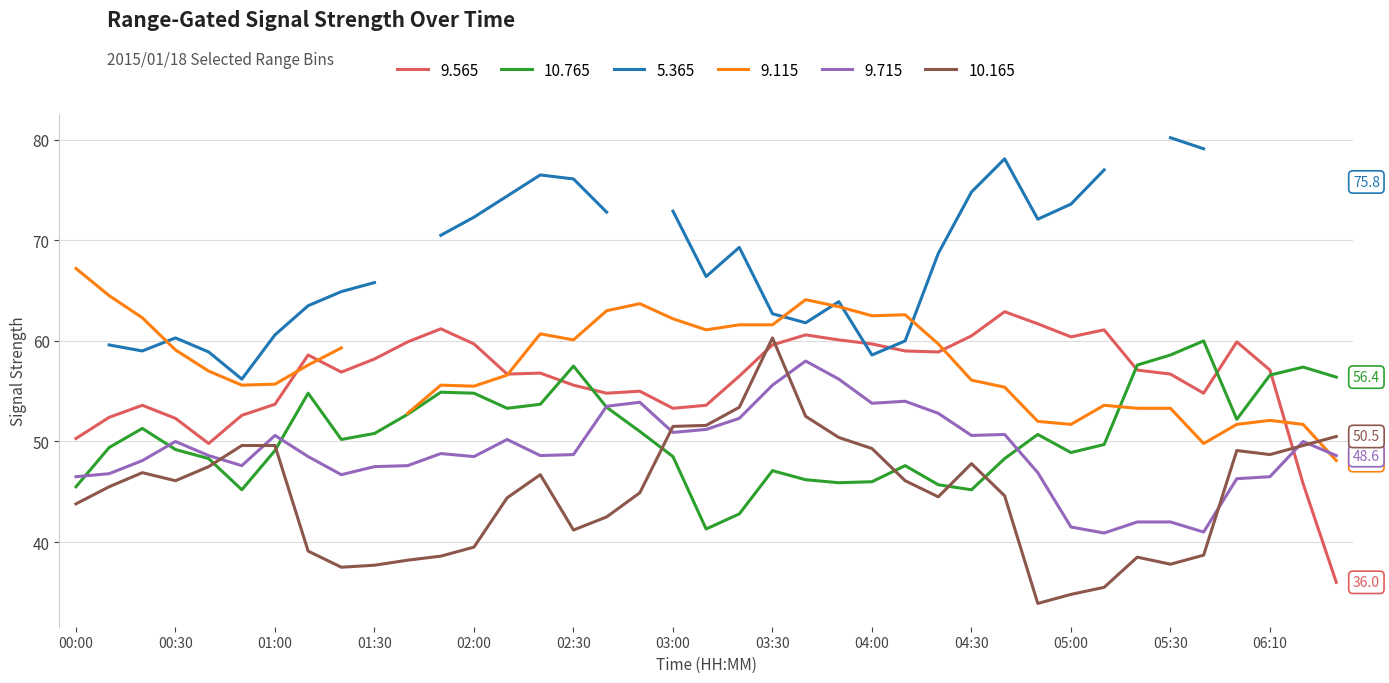

What is the difference between the maximum and minimum values in the 9.565 series?

26.9